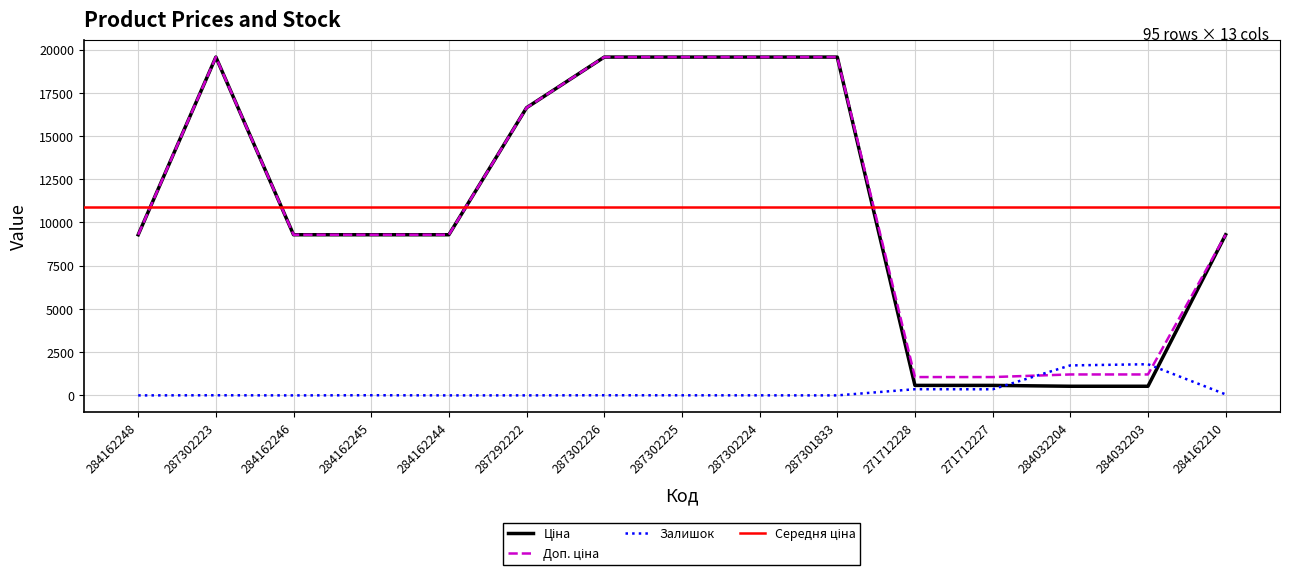

Which category has the lowest value across all series?

284162248